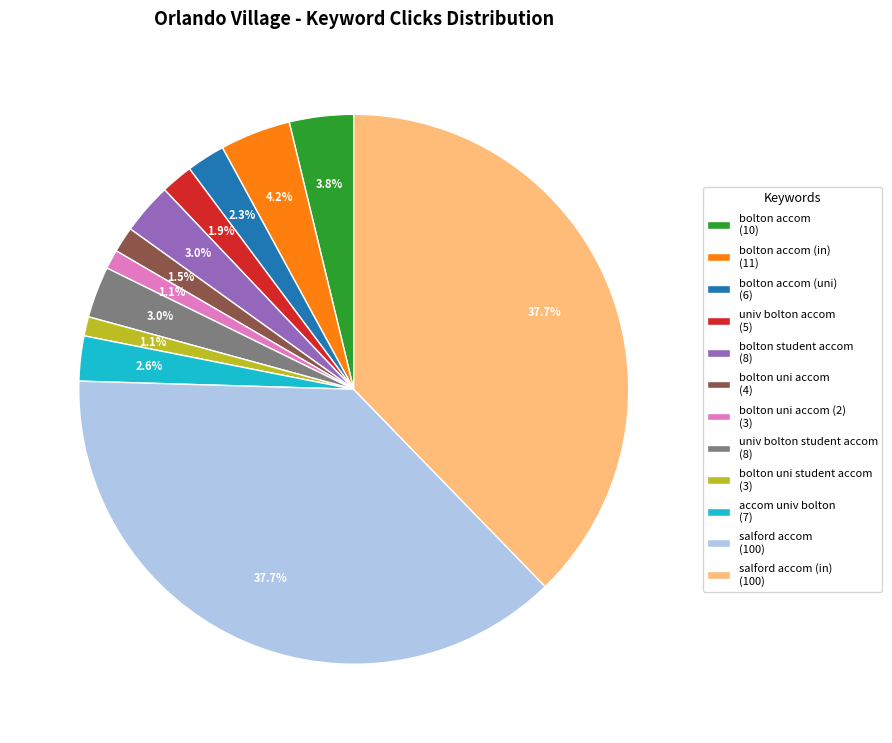

Does bolton student accom (8) represent more than half of the total?

No